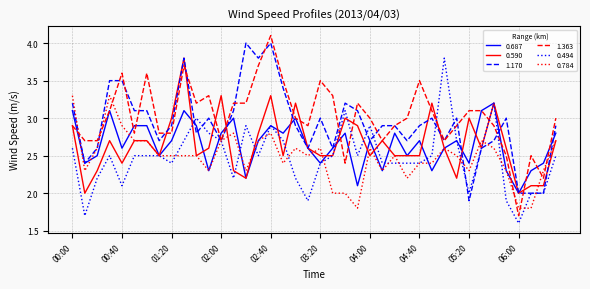

Which series has the largest range (max minus min)?

1.363